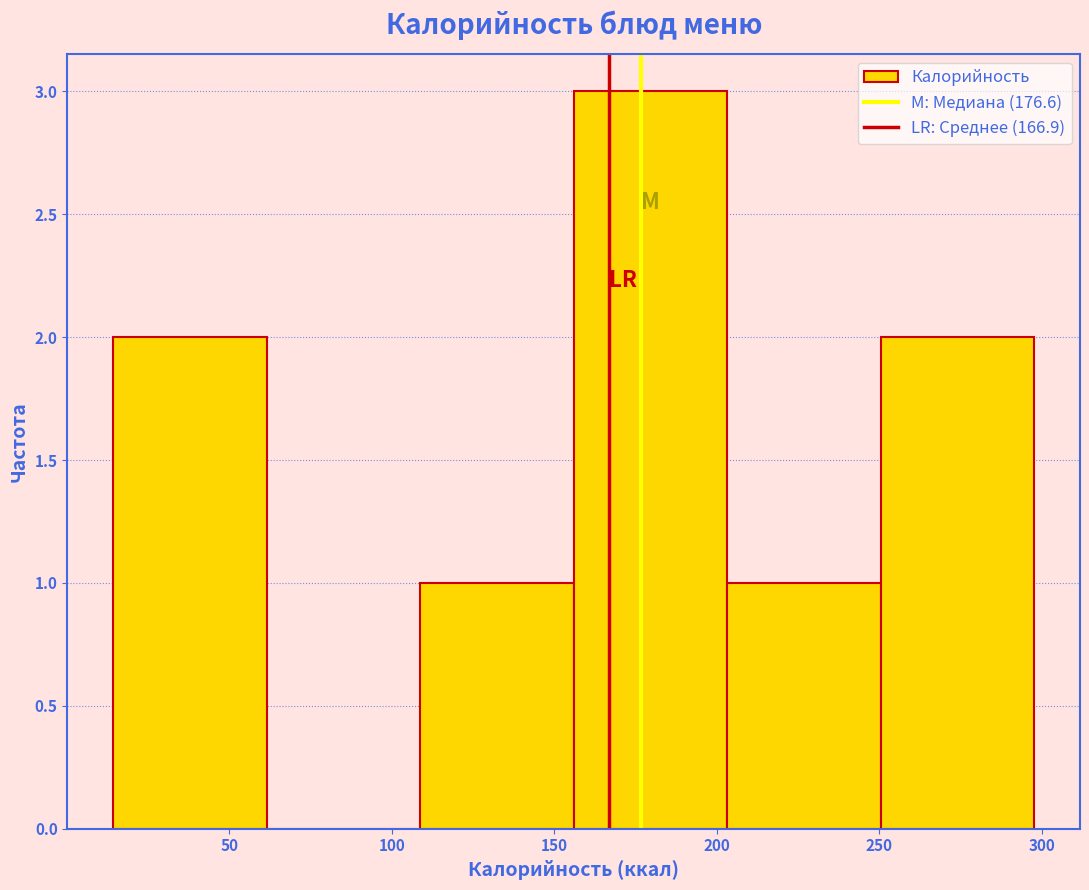

Reading left to right, transcribe this chart: for each bar, give the range it covers on the x-axis and its height. Neither the bar edges nor the heights are printed on the chart, so give them approximately, as read against the axes.

15 to 60: 2
60 to 110: 0
110 to 155: 1
155 to 205: 3
205 to 250: 1
250 to 300: 2